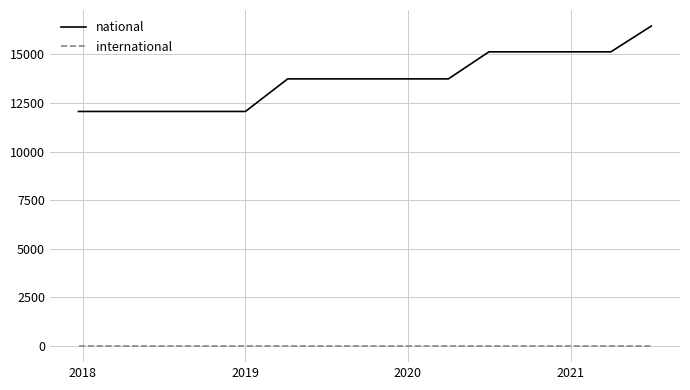

What are all the series names shown in the legend?

national, international